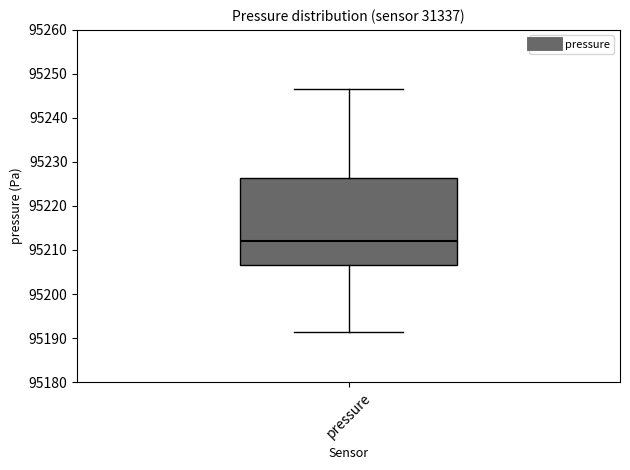

Transcribe this box plot: give where the median line is, the range the box spans, and where the two whiskers end, as read against the y-axis. The values are not printed on the chart, so give them approximately, as read against the axis.

median 95212, box 95207 to 95226, whiskers 95191 to 95247